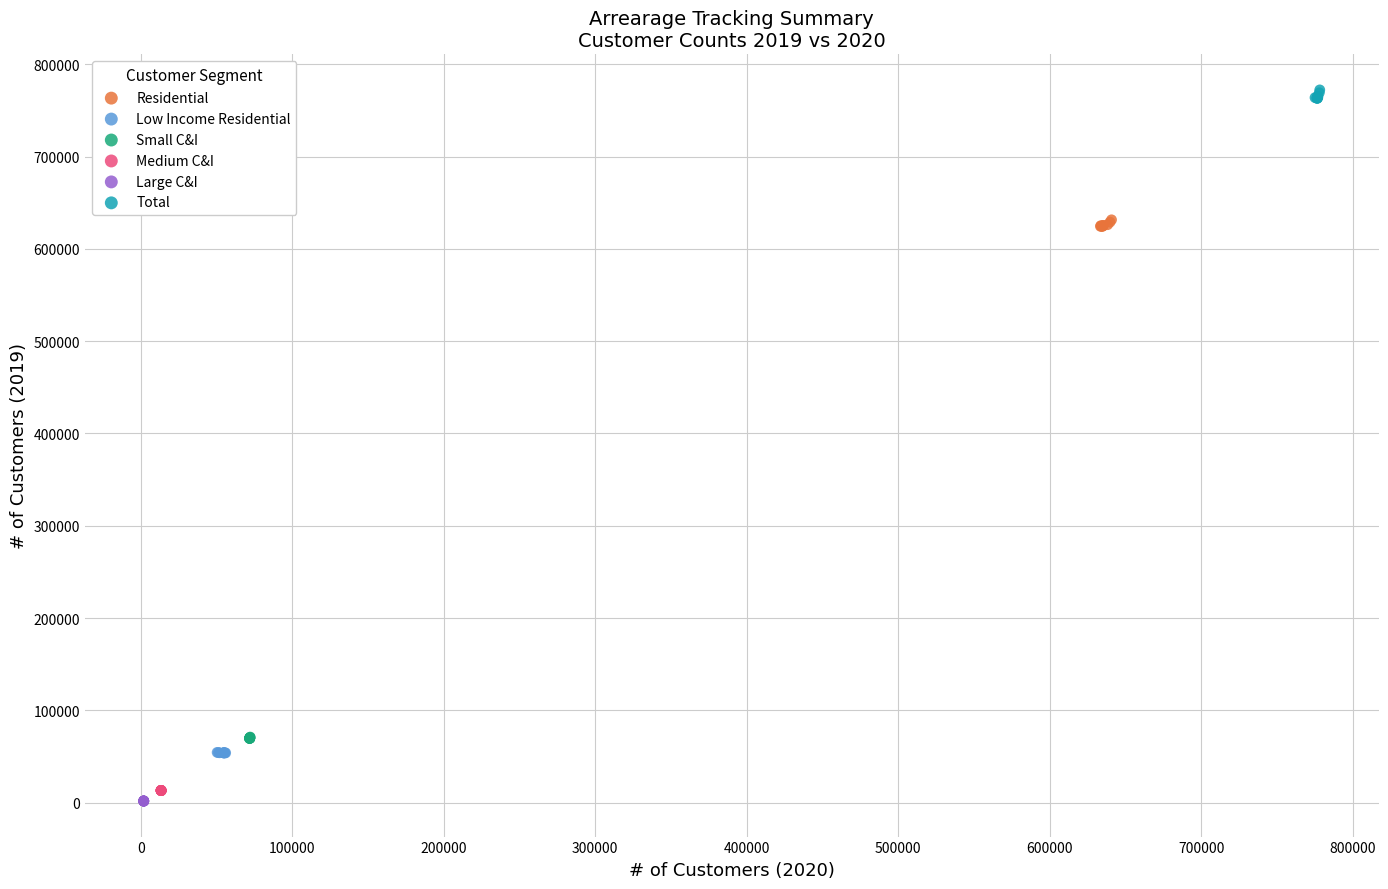

Which series reaches the maximum Y coordinate?

Total